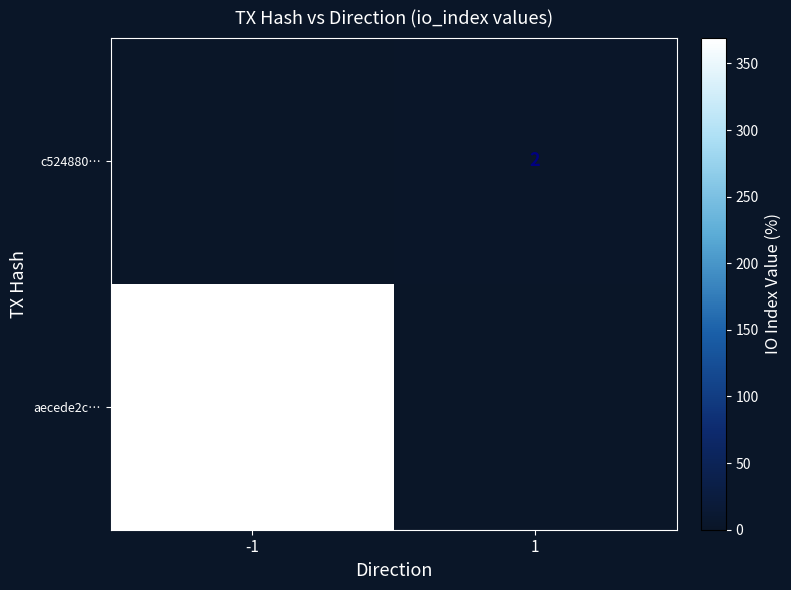

How many values in aecede2c… are above zero?

1